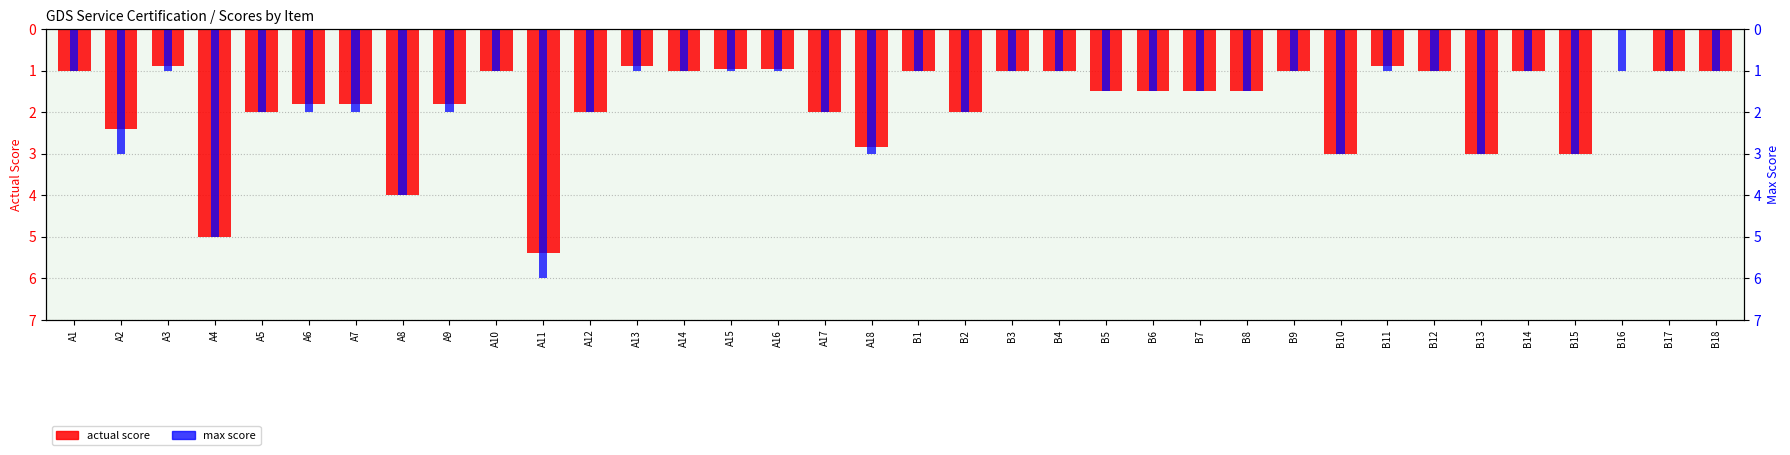

True or false: max score has a value of 1.0 at B3.

True